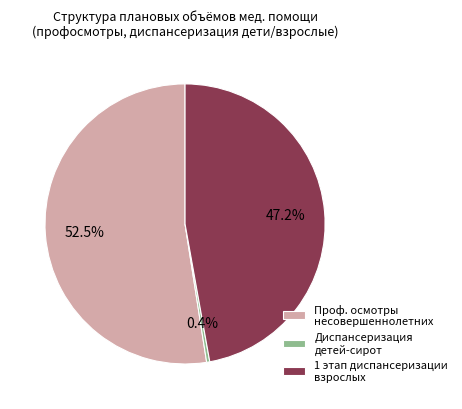

What is the ratio of the value at Проф. осмотры несовершеннолетних to the value at 1 этап диспансеризации взрослых?

1.1